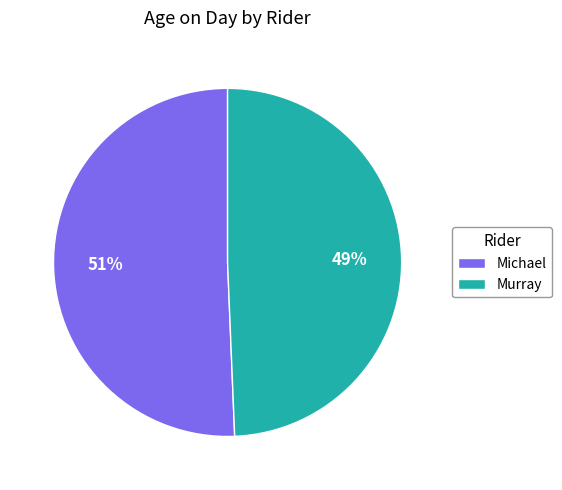

To the nearest percent, what portion does Murray represent?

49%